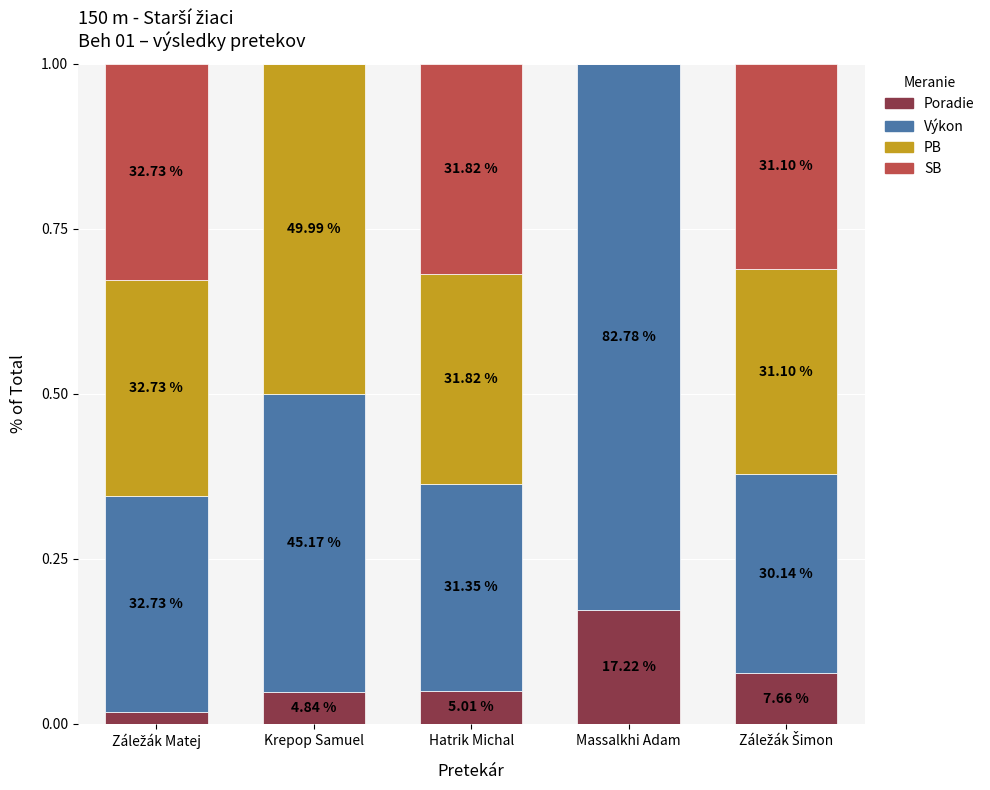

Are the bars grouped side by side (vs. stacked)?

No